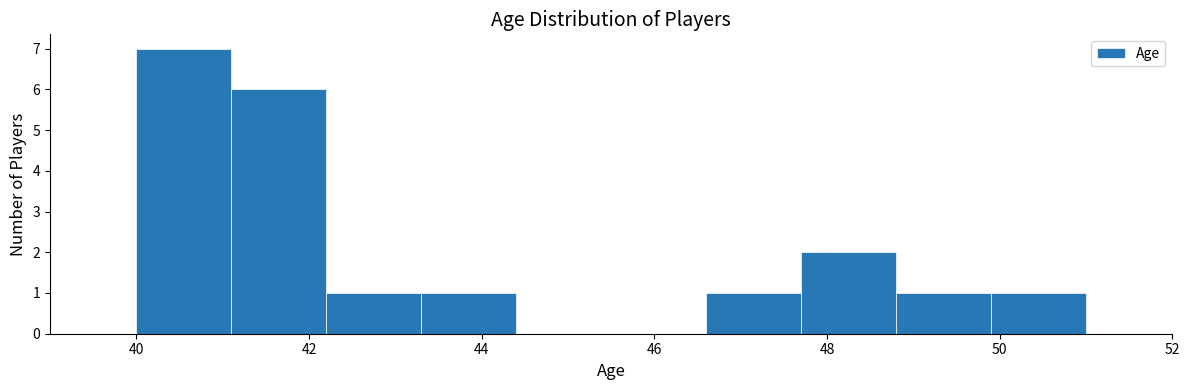

How tall is the bar that spans 40.0 to 41.1 on the x-axis? Neither the bar edges nor the heights are printed on the chart, so give them approximately, as read against the axes.

7